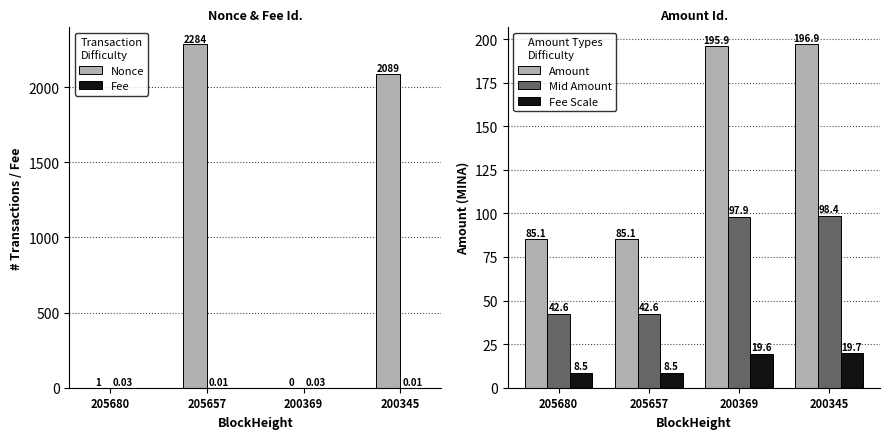

Between 205680 and 200345, which series saw the biggest shift?

Nonce